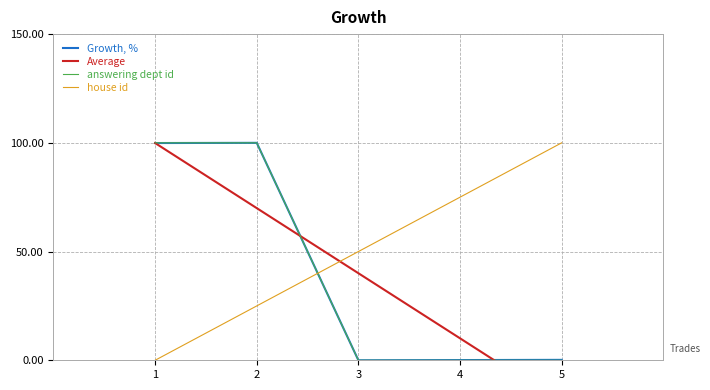

What is the average value of the Average series?

40.0